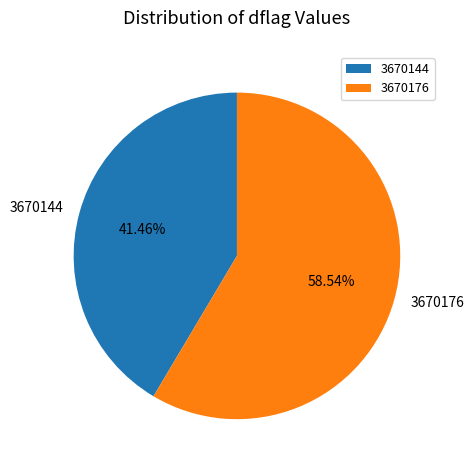

Is there any slice that represents more than half of the pie?

Yes